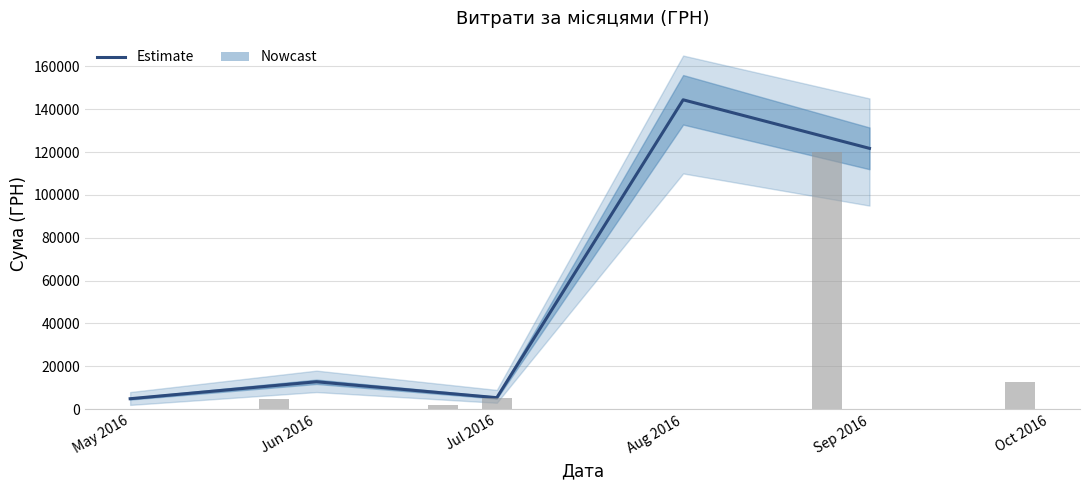

What is the difference between the second highest and minimum values?

116814.5